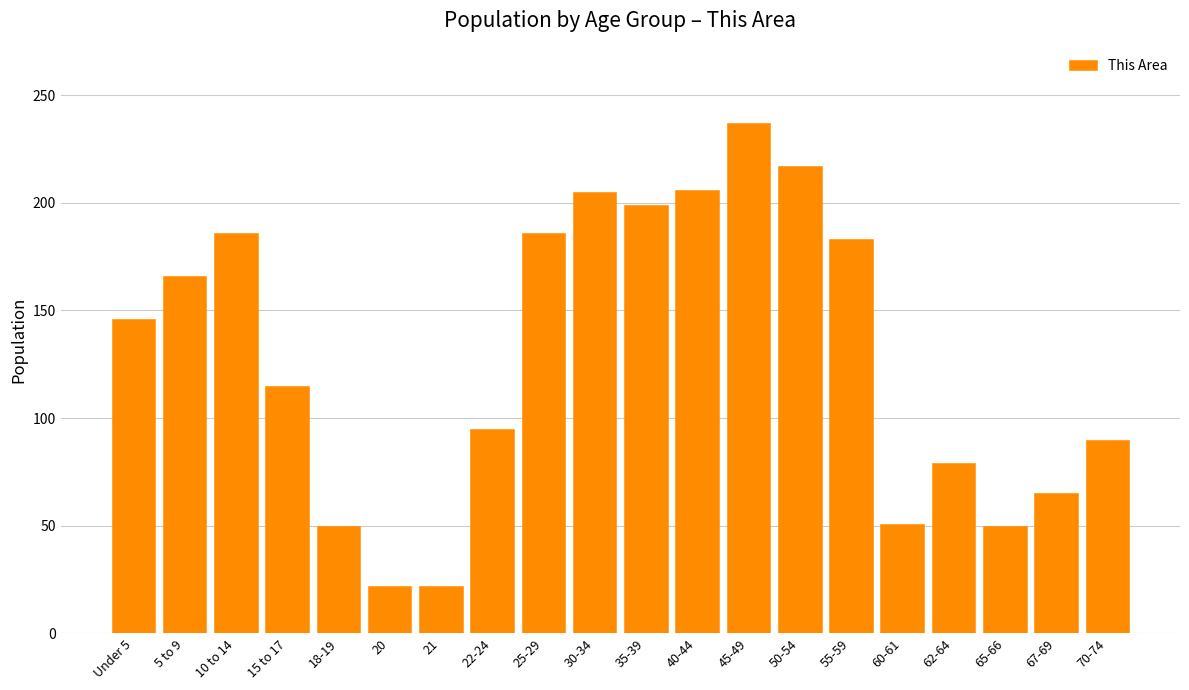

What is the smallest value displayed?

22